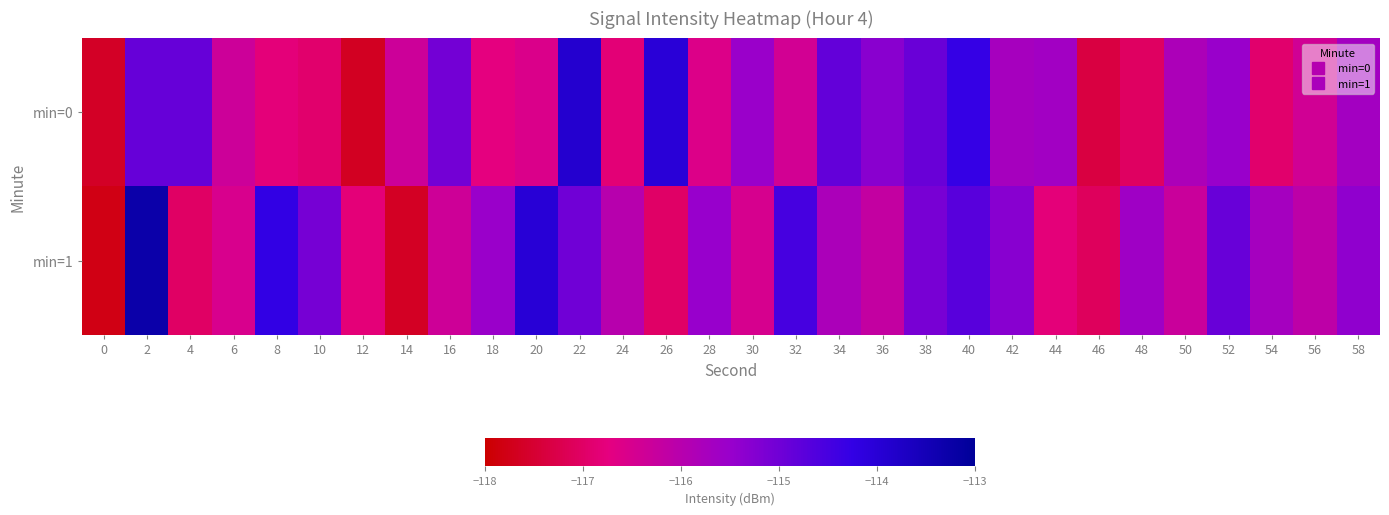

Which series has the widest spread of values?

min=1